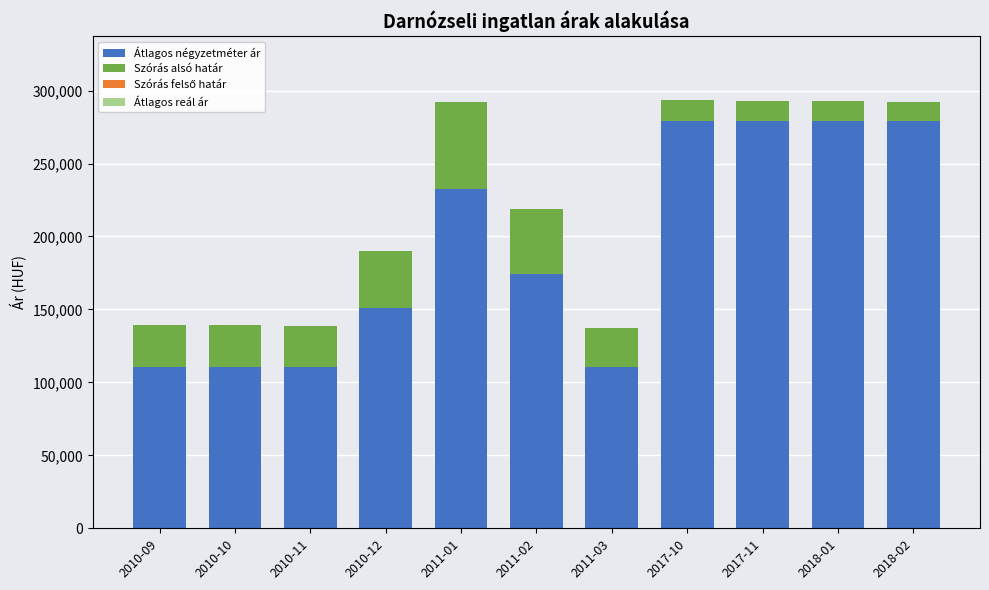

How many bars are there in total?

11